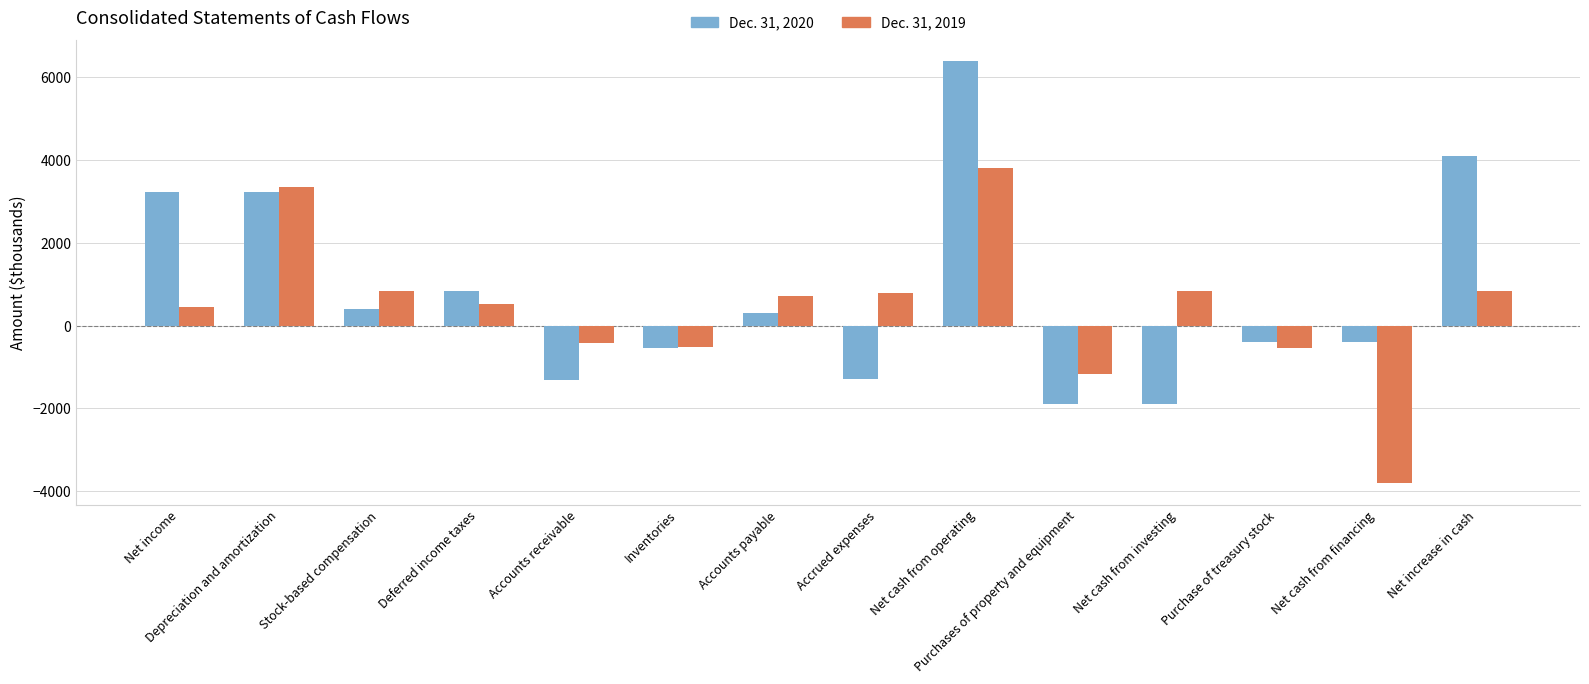

What is the label of the 5th bar from the right?

Purchases of property and equipment